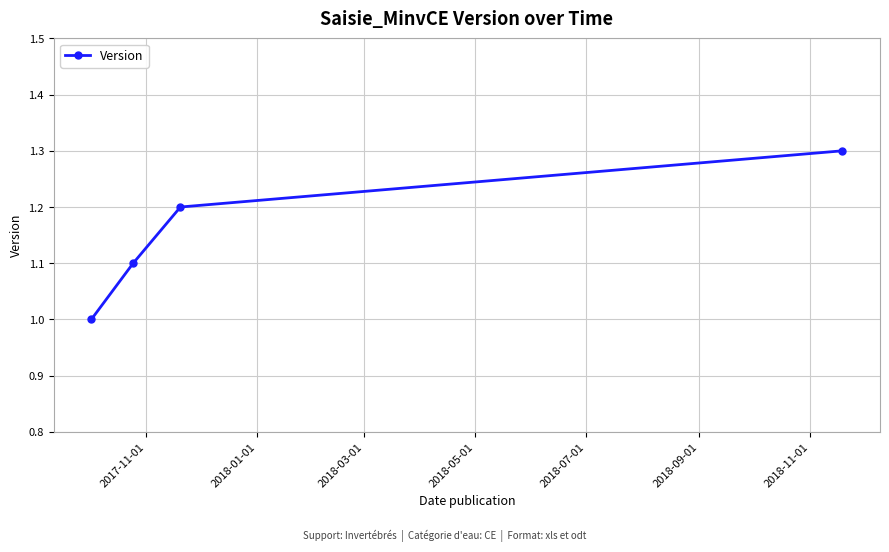

Reading left to right, list all the values displayed in this chart.

1.0	1.1	1.2	1.3